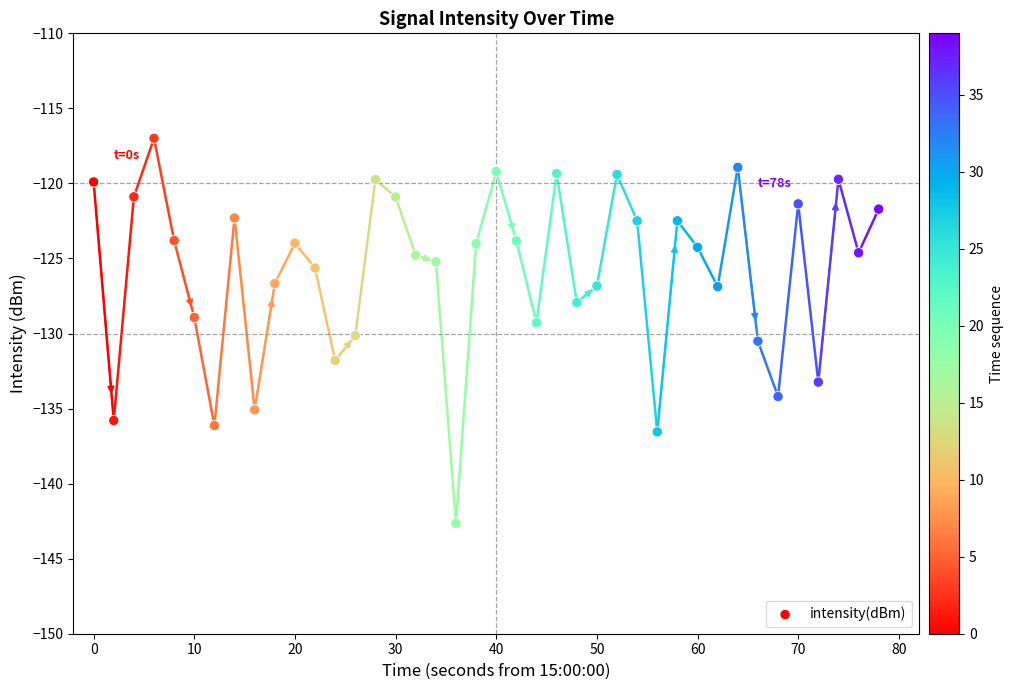

What is the range of X values (max minus min)?

78.0